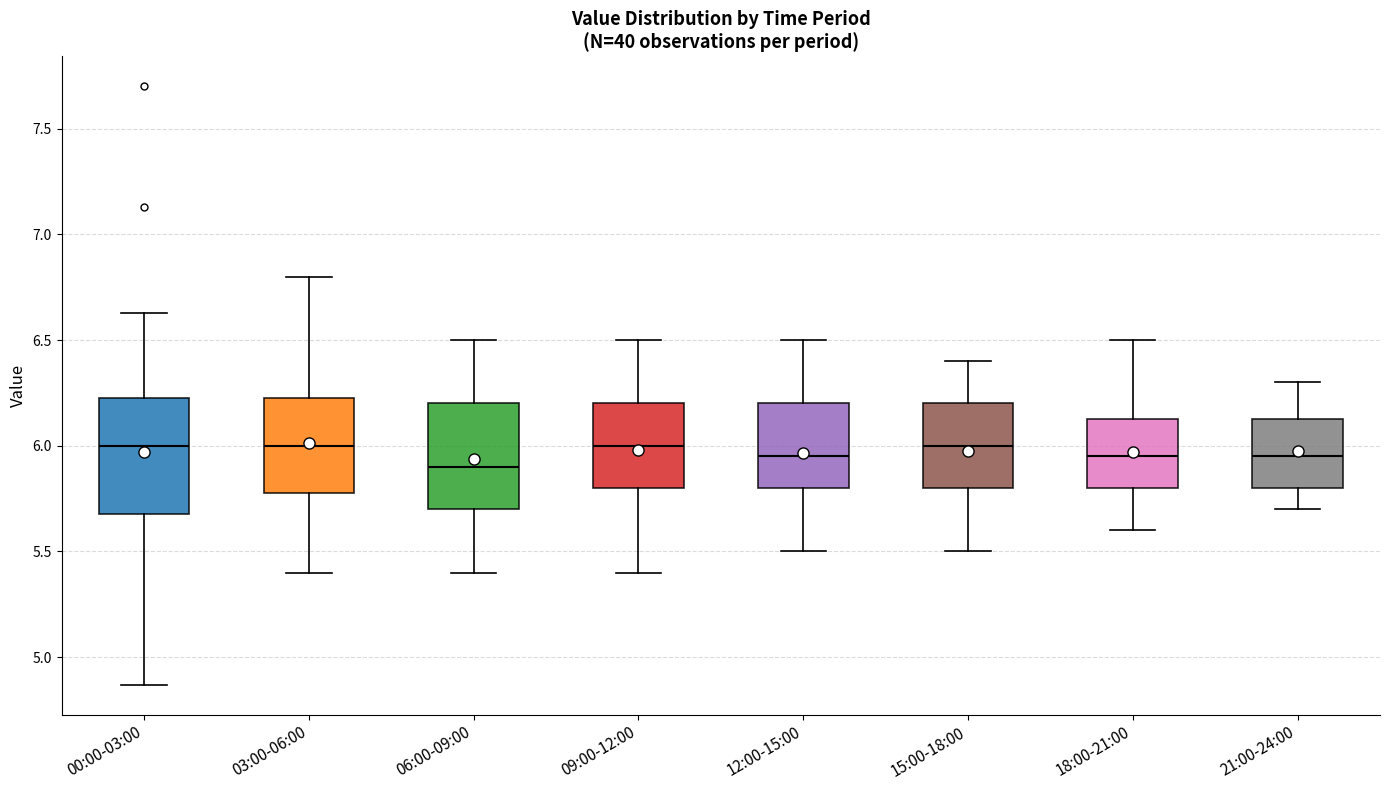

Reading left to right, transcribe this box plot: for each box, give where its median line is, the range the box spans, and where its two whiskers end, as read against the y-axis. The values are not printed on the chart, so give them approximately, as read against the axis.

00:00-03:00: median 6.00, box 5.70 to 6.25, whiskers 4.85 to 6.65
03:00-06:00: median 6.00, box 5.80 to 6.25, whiskers 5.40 to 6.80
06:00-09:00: median 5.90, box 5.70 to 6.20, whiskers 5.40 to 6.50
09:00-12:00: median 6.00, box 5.80 to 6.20, whiskers 5.40 to 6.50
12:00-15:00: median 5.95, box 5.80 to 6.20, whiskers 5.50 to 6.50
15:00-18:00: median 6.00, box 5.80 to 6.20, whiskers 5.50 to 6.40
18:00-21:00: median 5.95, box 5.80 to 6.15, whiskers 5.60 to 6.50
21:00-24:00: median 5.95, box 5.80 to 6.15, whiskers 5.70 to 6.30